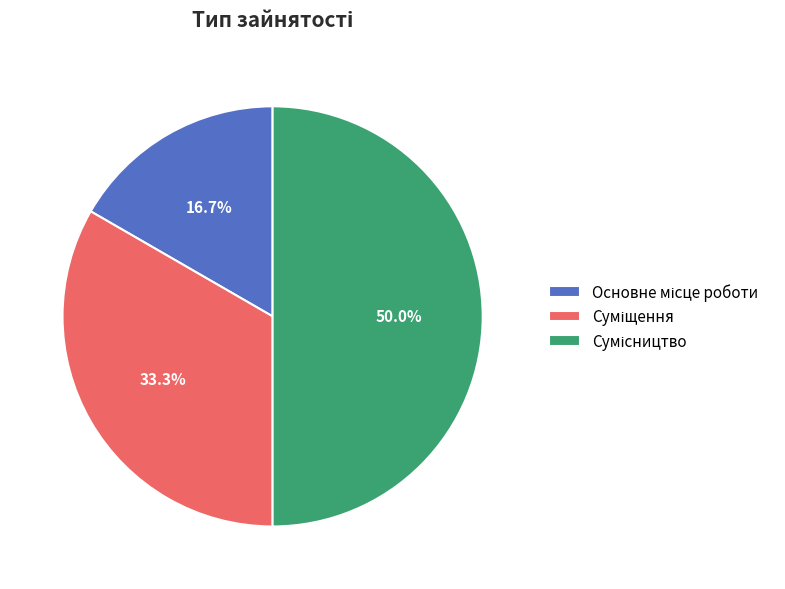

How many slices are in this pie chart?

3